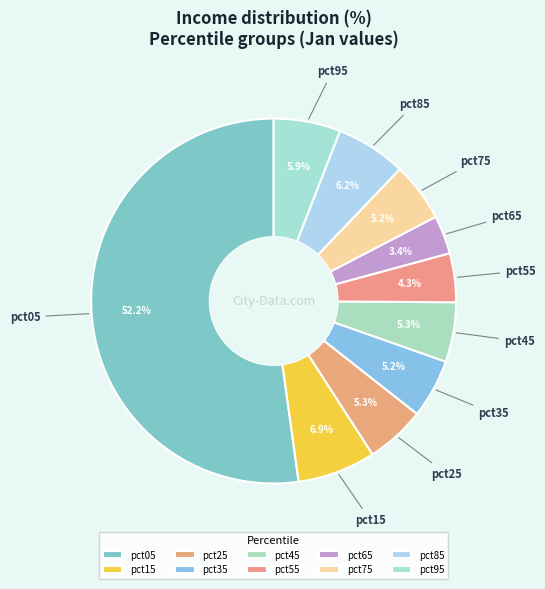

To the nearest percent, what portion does pct15 represent?

7%